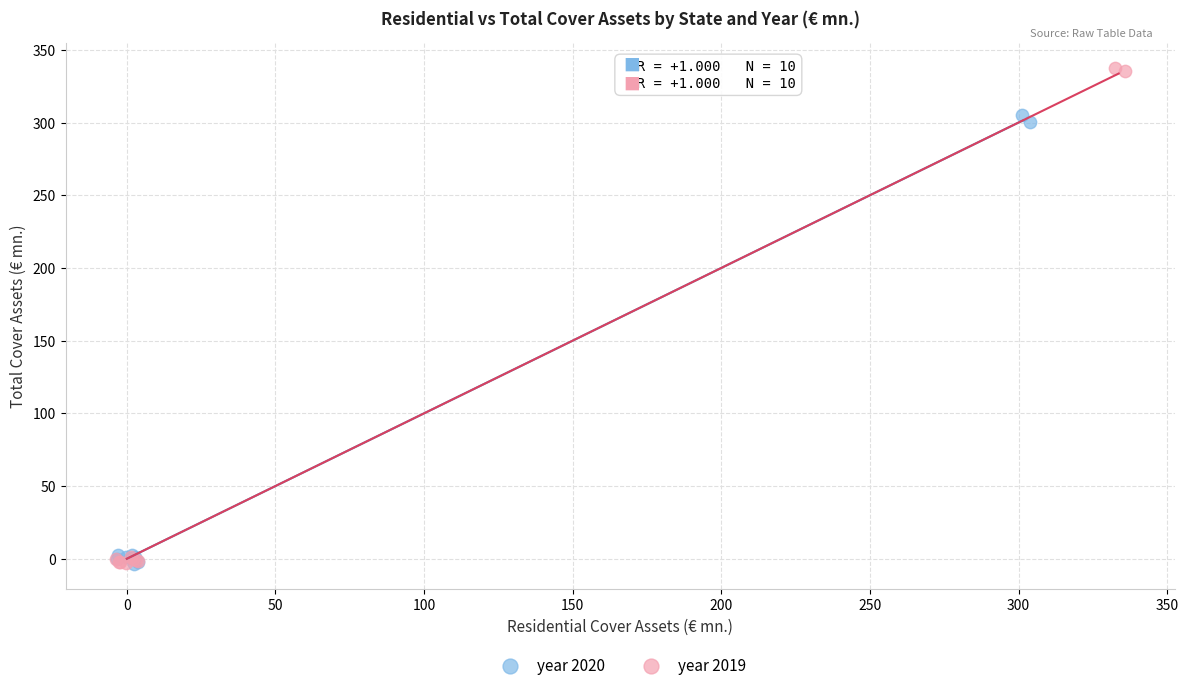

Which series has the widest spread of Y values?

year 2019